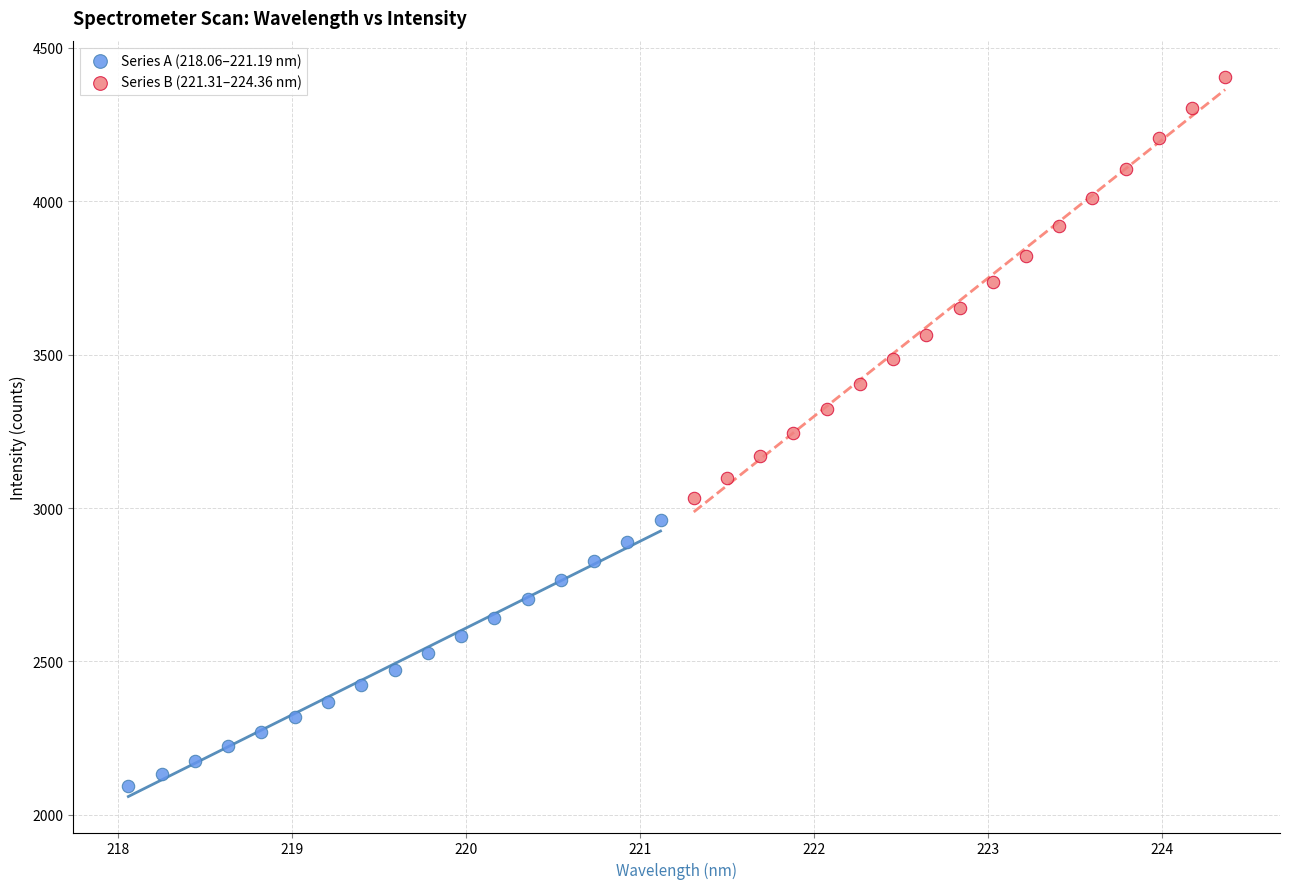

Which series has the largest Y range (max minus min)?

Series B (221.31–224.36 nm)